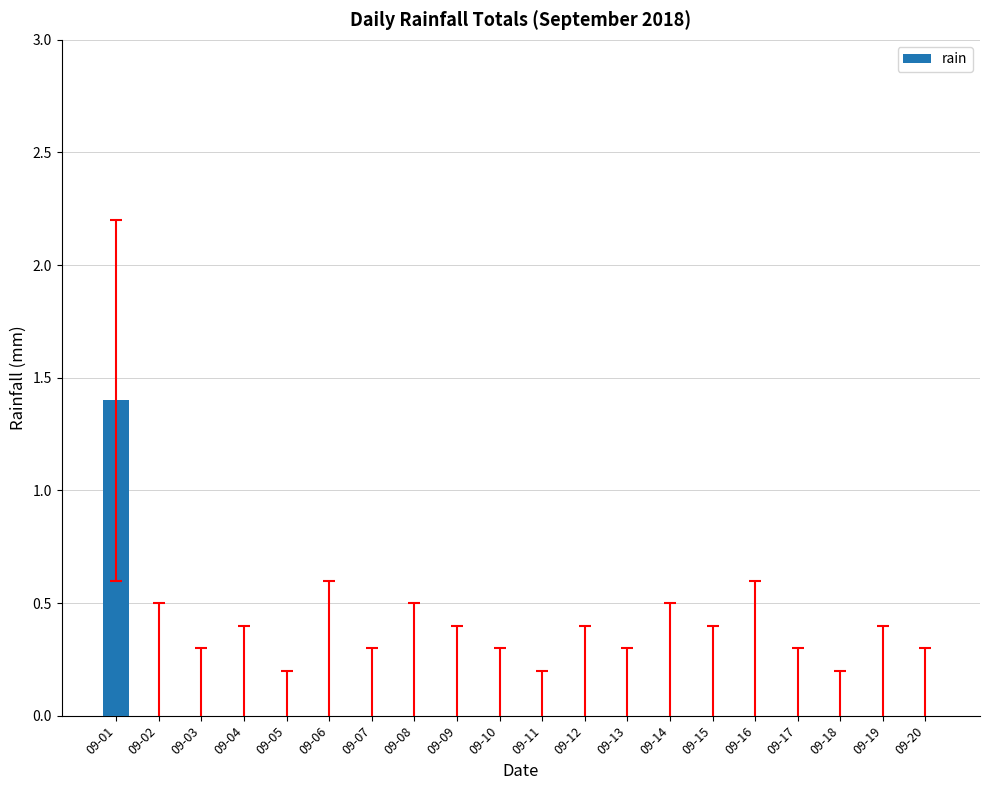

Reading right to left, what are all the values shown in this chart?

0.0	0.0	0.0	0.0	0.0	0.0	0.0	0.0	0.0	0.0	0.0	0.0	0.0	0.0	0.0	0.0	0.0	0.0	0.0	1.4